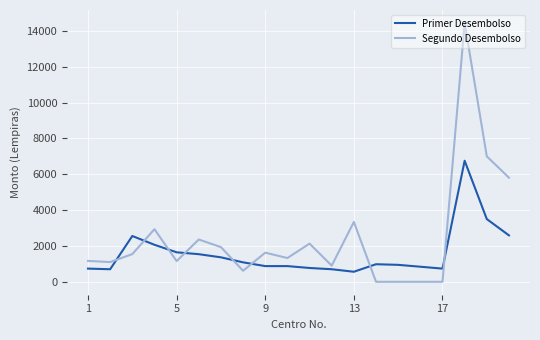

Rank the series by their maximum value, from lowest to highest.

Primer Desembolso, Segundo Desembolso